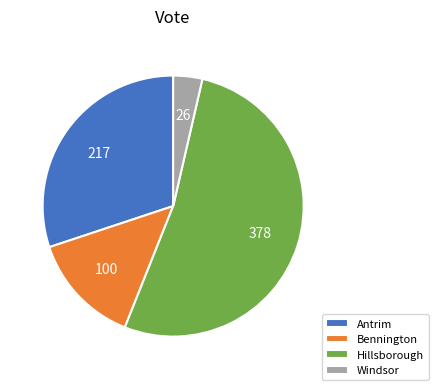

The Bennington slice represents 3% of the pie. True or false?

False